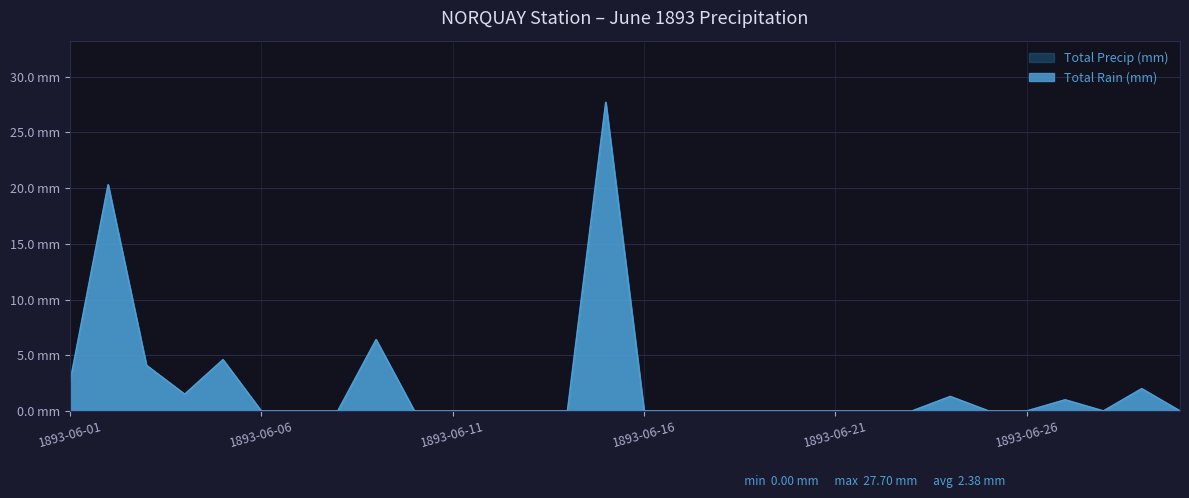

The value of Total Precip (mm) at 1893-06-18 is 13.0. True or false?

False